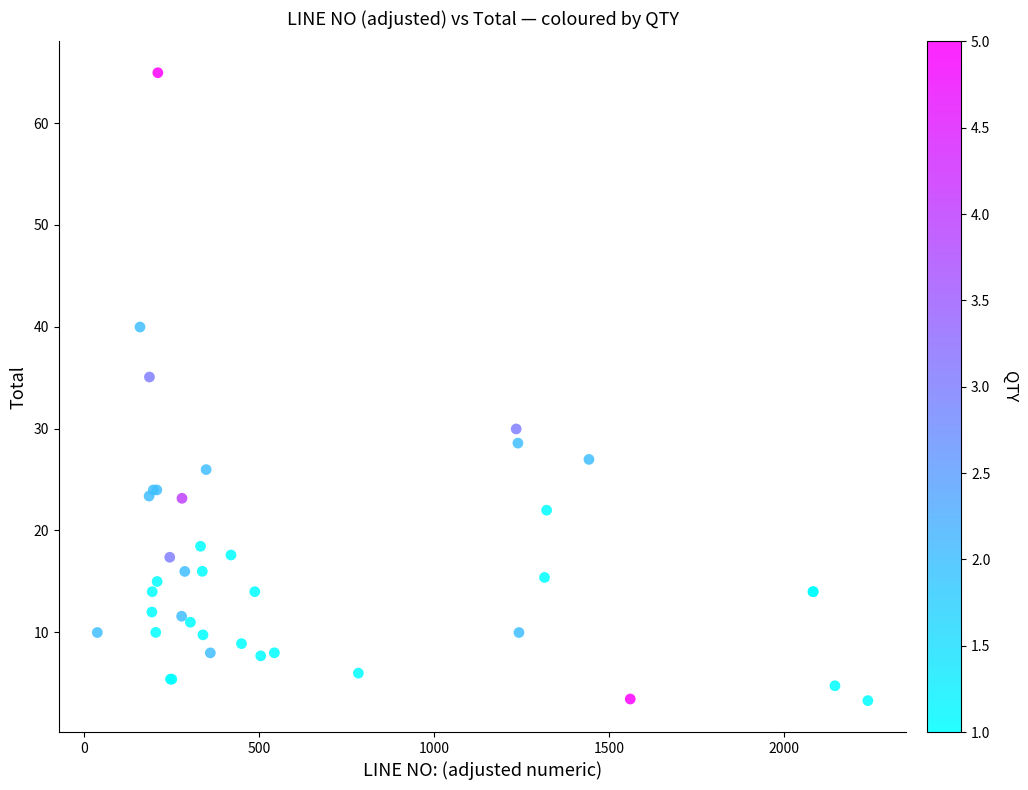

What Y value in the scatter plot is closest to 34?

35.1